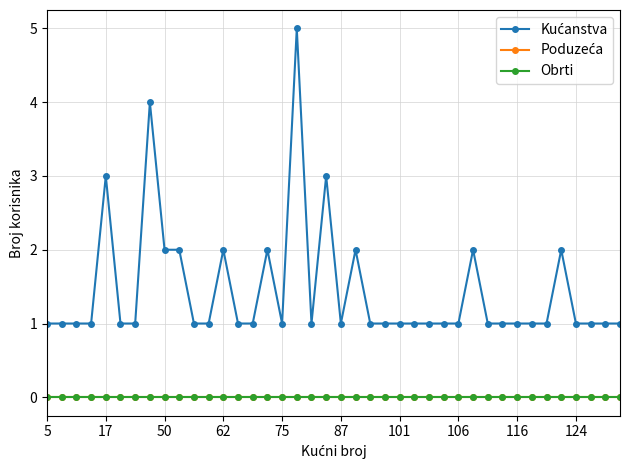

True or false: Obrti and Poduzeća intersect in this chart.

False